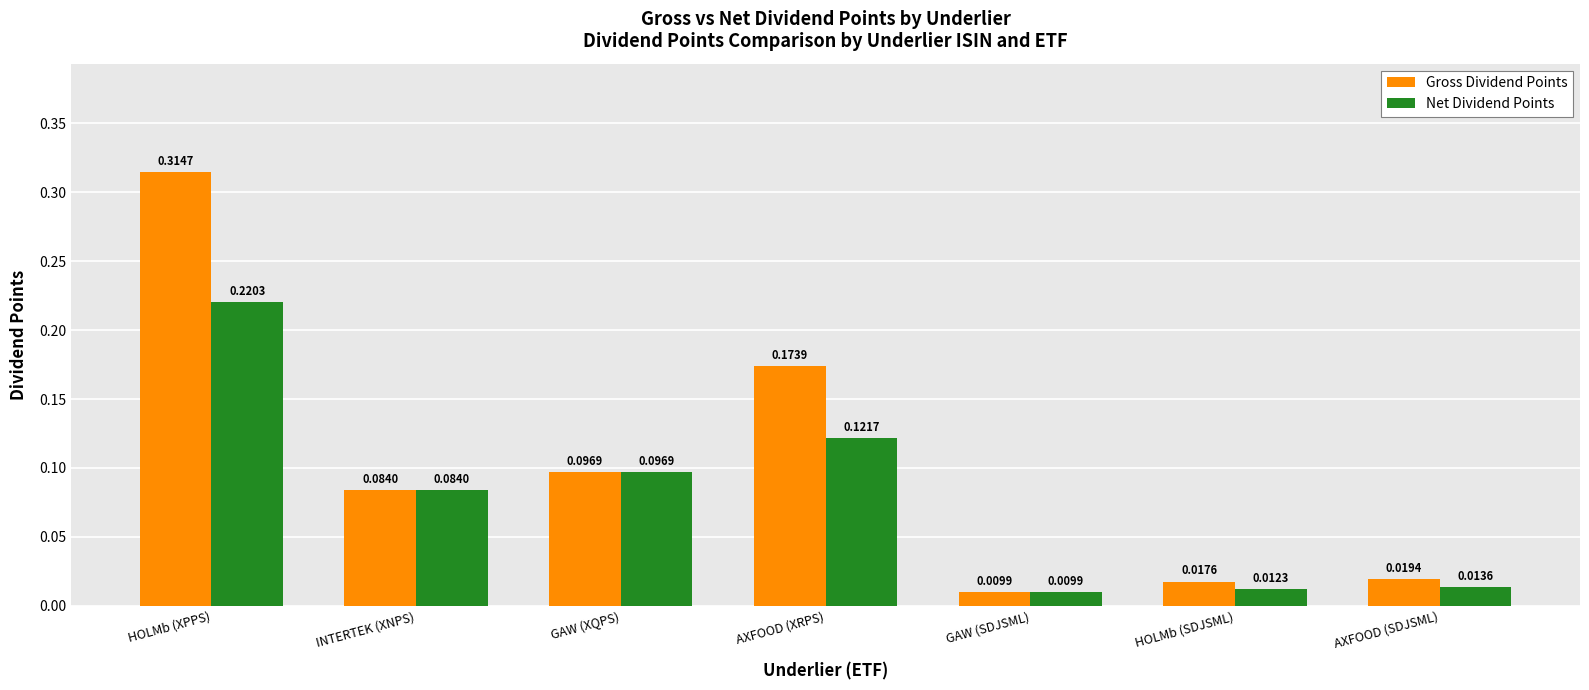

At which label is Net Dividend Points closest to 0?

GAW (SDJSML)